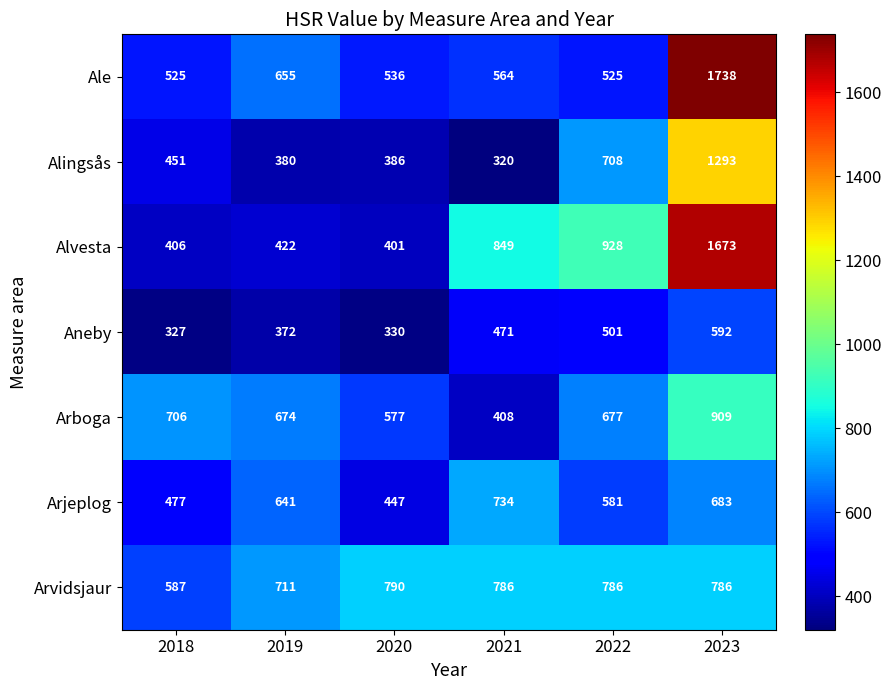

Which category has the lowest value in the Arboga series?

2021